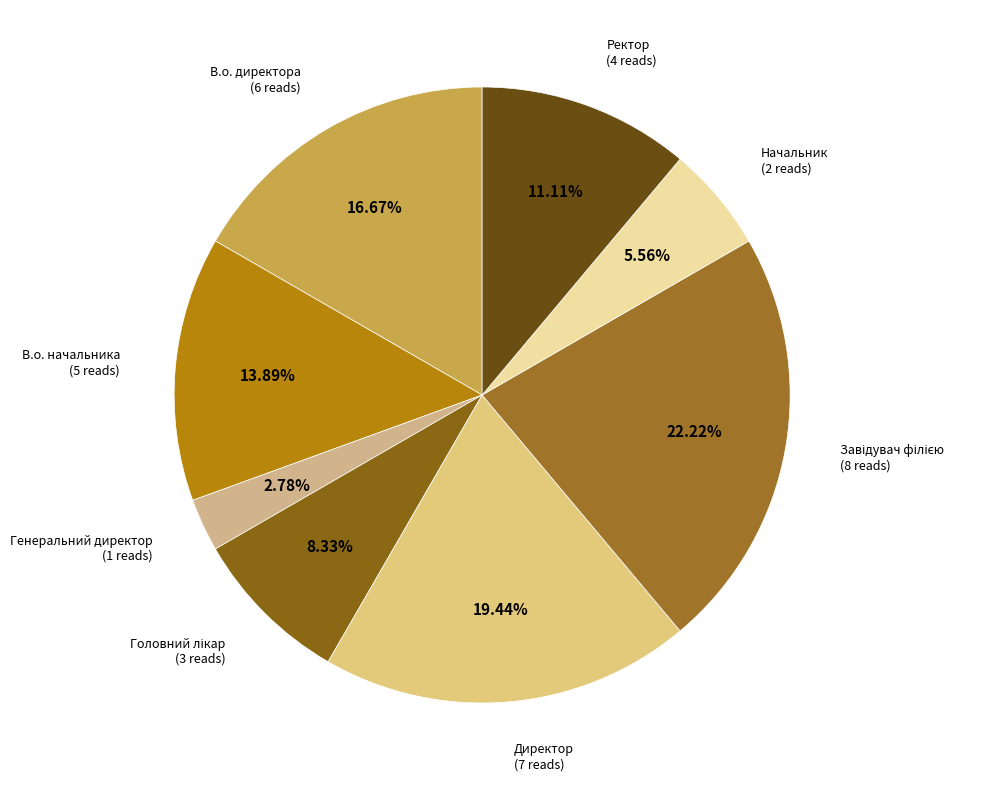

Do В.о. начальника (5 reads) and Генеральний директор (1 reads) together represent more than half of the pie?

No